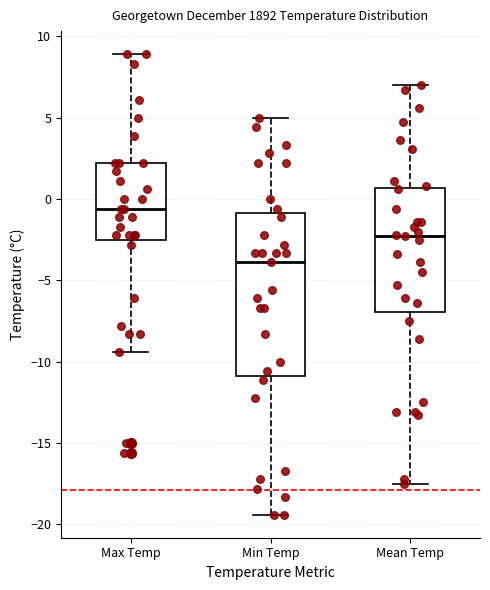

Reading left to right, read every box against the y-axis: the position of its median line, the range the box covers, and the ends of its whiskers. The values are not printed on the chart, so give them approximately, as read against the axis.

Max Temp: median -0.5, box -2.5 to 2.0, whiskers -9.5 to 9.0
Min Temp: median -4.0, box -11.0 to -1.0, whiskers -19.5 to 5.0
Mean Temp: median -2.5, box -7.0 to 0.5, whiskers -17.5 to 7.0